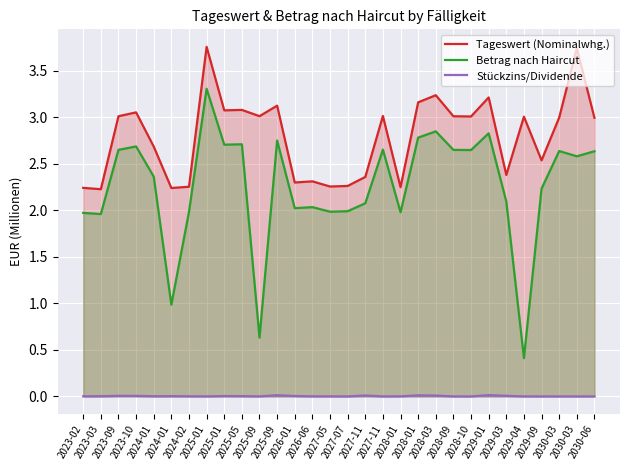

What is the maximum value for Tageswert (Nominalwhg.)?

3.8